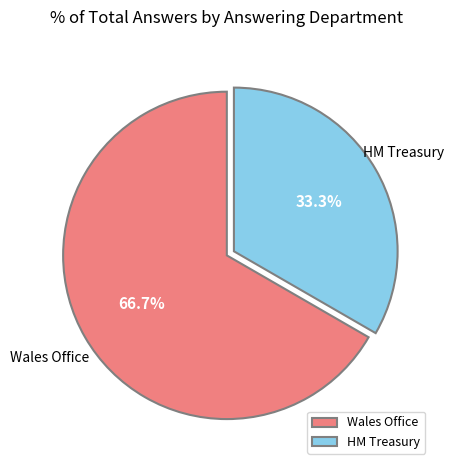

Between Wales Office and HM Treasury, which is larger?

Wales Office